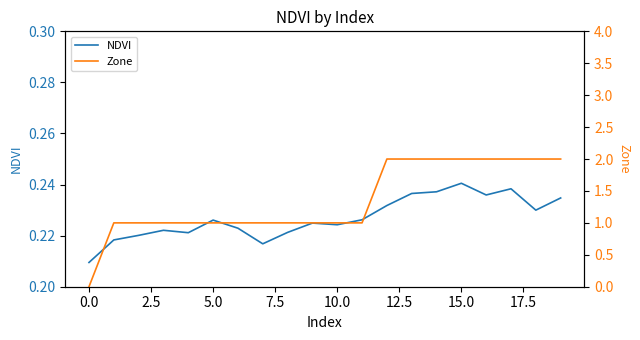

What is the maximum value for NDVI?

0.2